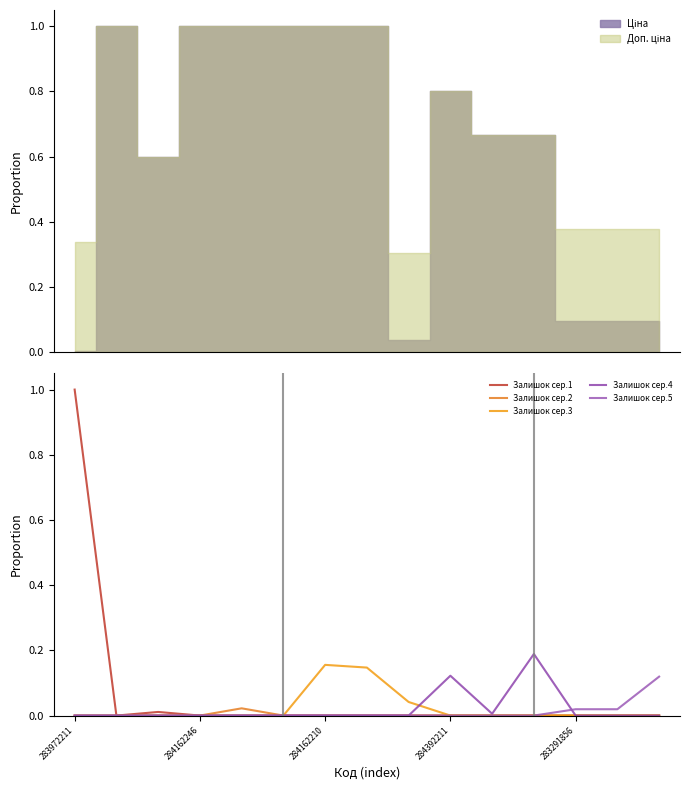

How many data points does each series have?

15